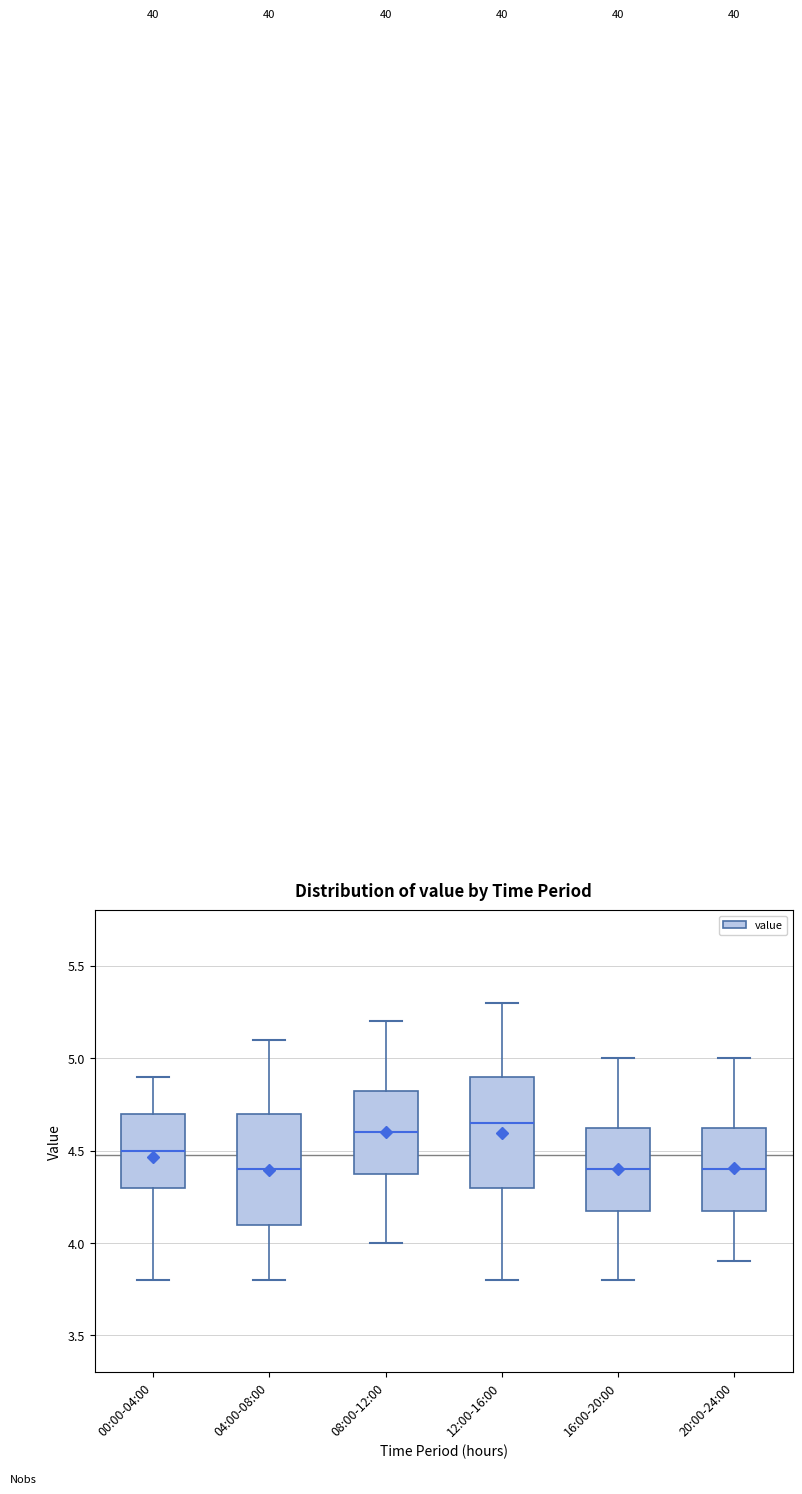

Reading left to right, read every box against the y-axis: the position of its median line, the range the box covers, and the ends of its whiskers. The values are not printed on the chart, so give them approximately, as read against the axis.

00:00-04:00: median 4.50, box 4.30 to 4.70, whiskers 3.80 to 4.90
04:00-08:00: median 4.40, box 4.10 to 4.70, whiskers 3.80 to 5.10
08:00-12:00: median 4.60, box 4.40 to 4.85, whiskers 4.00 to 5.20
12:00-16:00: median 4.65, box 4.30 to 4.90, whiskers 3.80 to 5.30
16:00-20:00: median 4.40, box 4.20 to 4.65, whiskers 3.80 to 5.00
20:00-24:00: median 4.40, box 4.20 to 4.65, whiskers 3.90 to 5.00